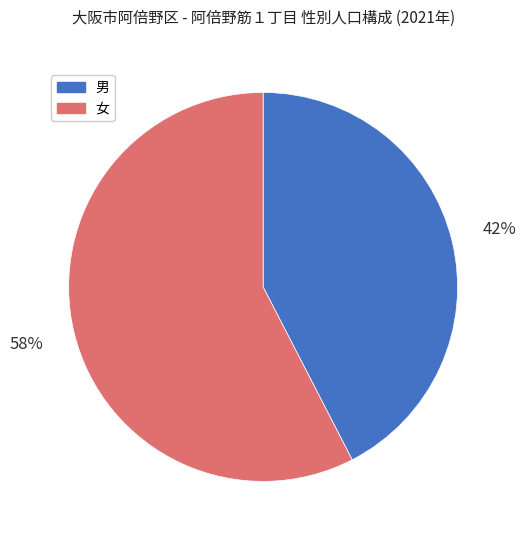

True or false: 女 accounts for 58% of the total.

True